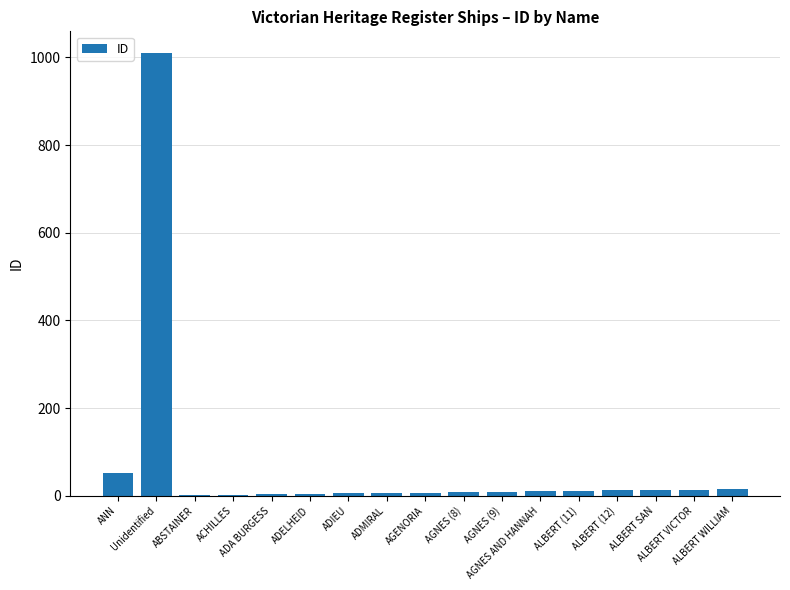

Which label corresponds to the largest value in the chart?

Unidentified